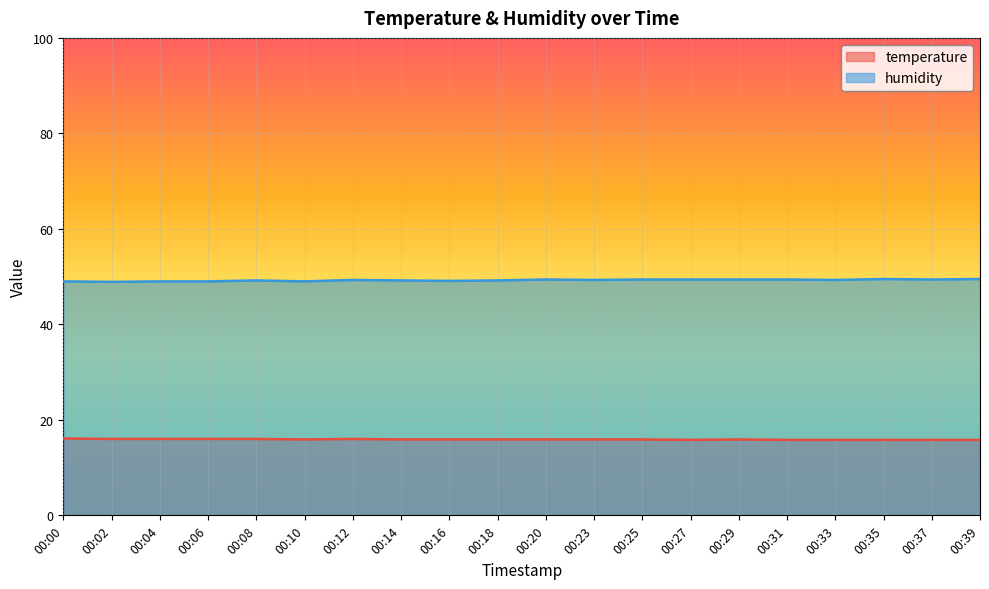

What is the total value across all series at 00:39?

65.3